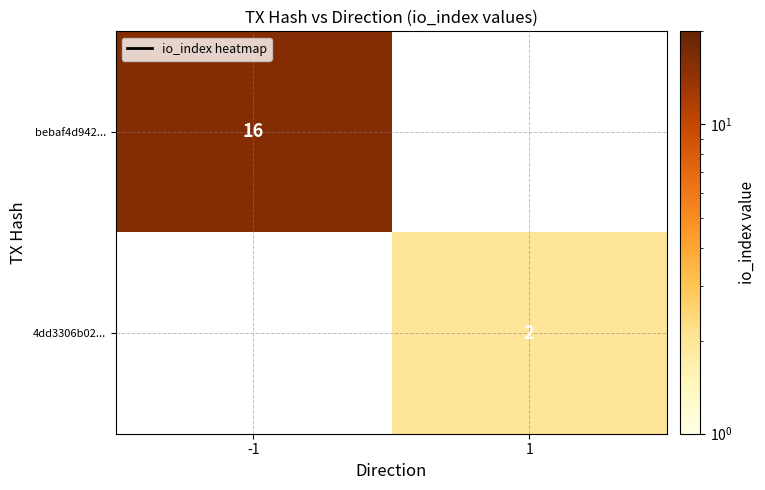

At how many categories does at least one series exceed 12?

1